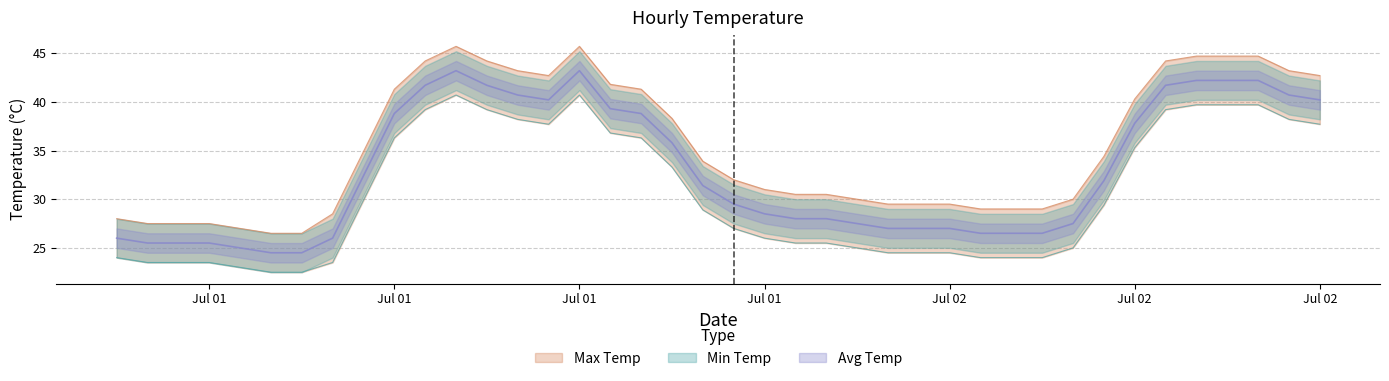

What is the difference between the highest and lowest values at 2016-07-01 01:00?

4.0